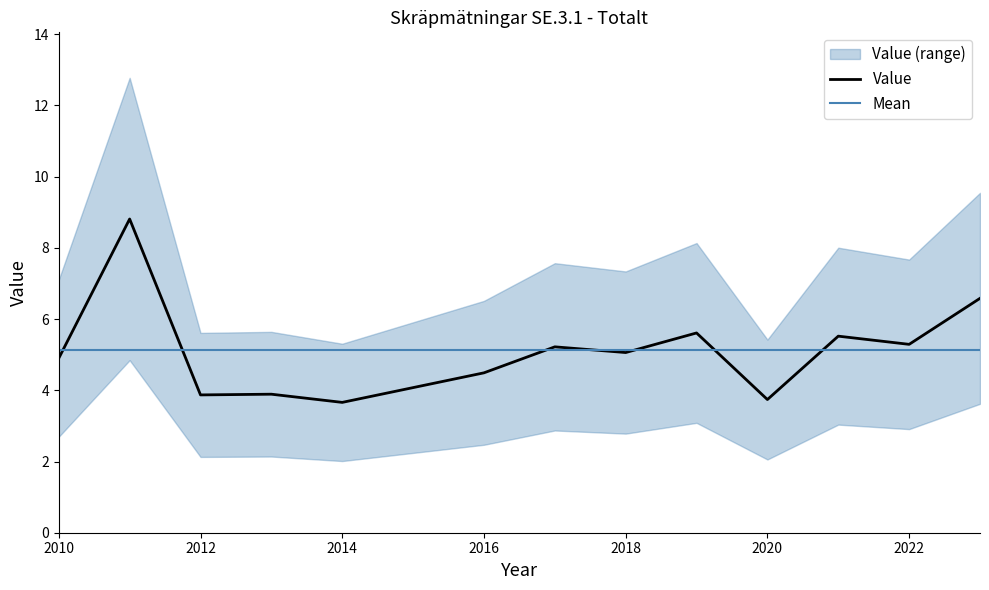

Which category has the lowest value across all series?

2014